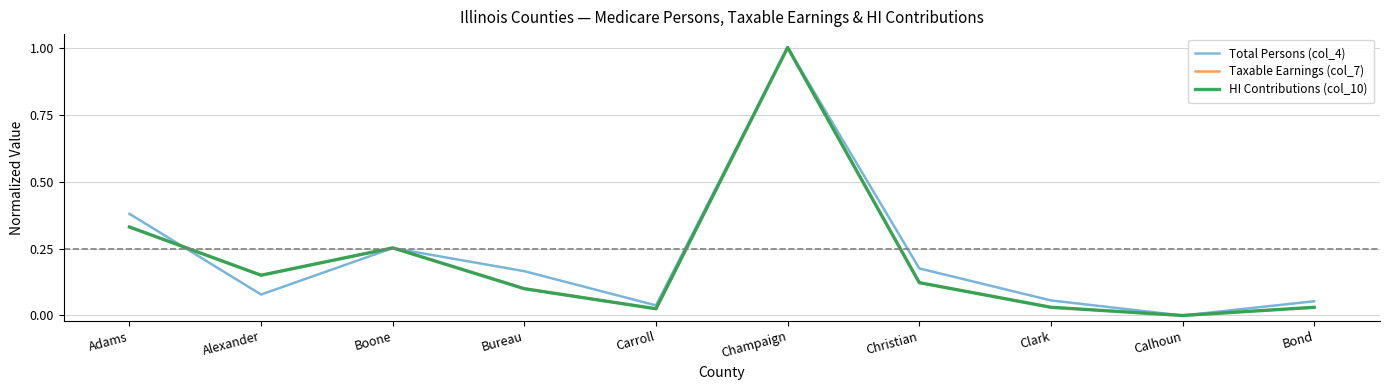

At which category is the sum across all series the highest?

Champaign